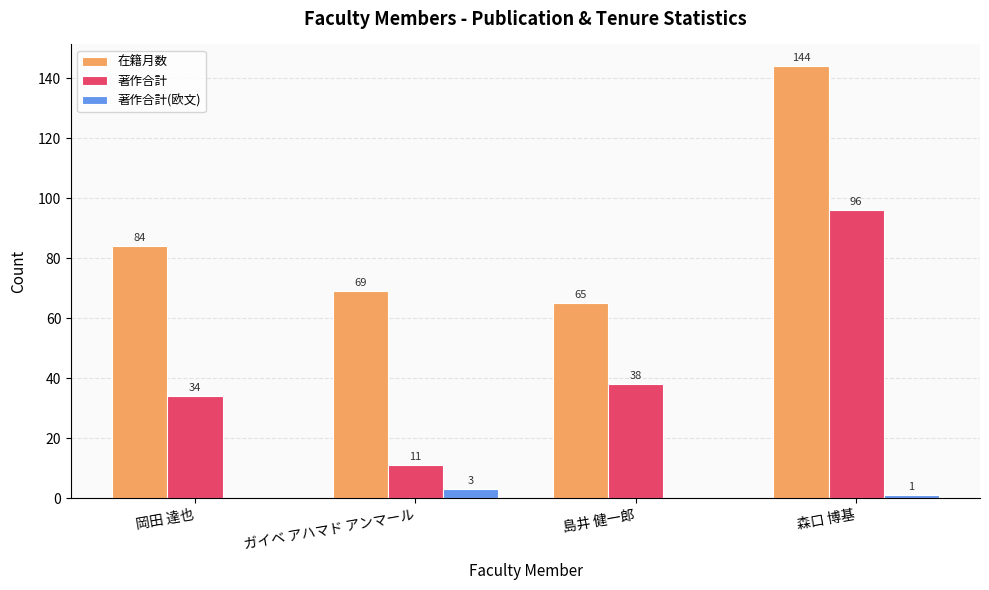

What value does the 著作合計 series have at 岡田 達也?

34